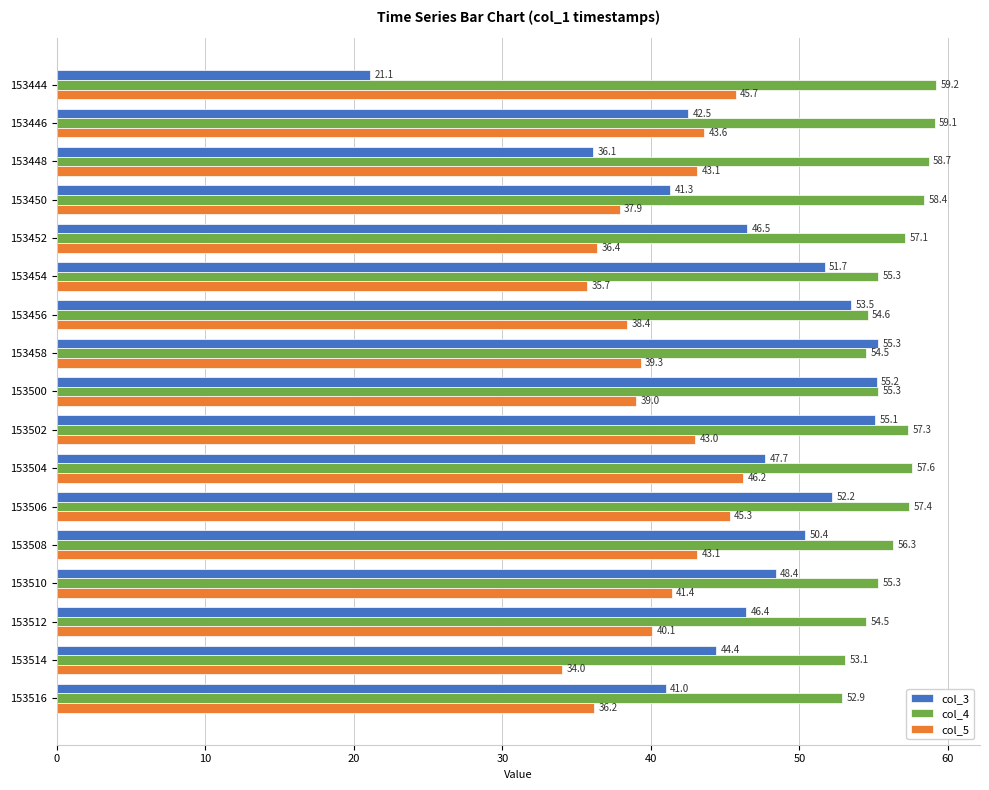

At which category is the sum across all series the highest?

153502